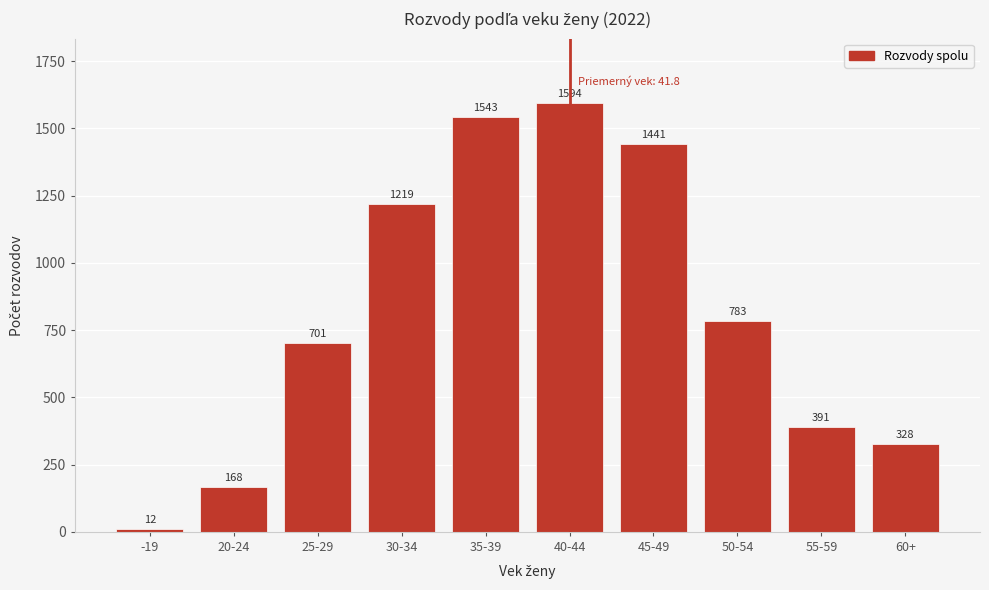

Reading left to right, list all the values displayed in this chart.

12	168	701	1219	1543	1594	1441	783	391	328